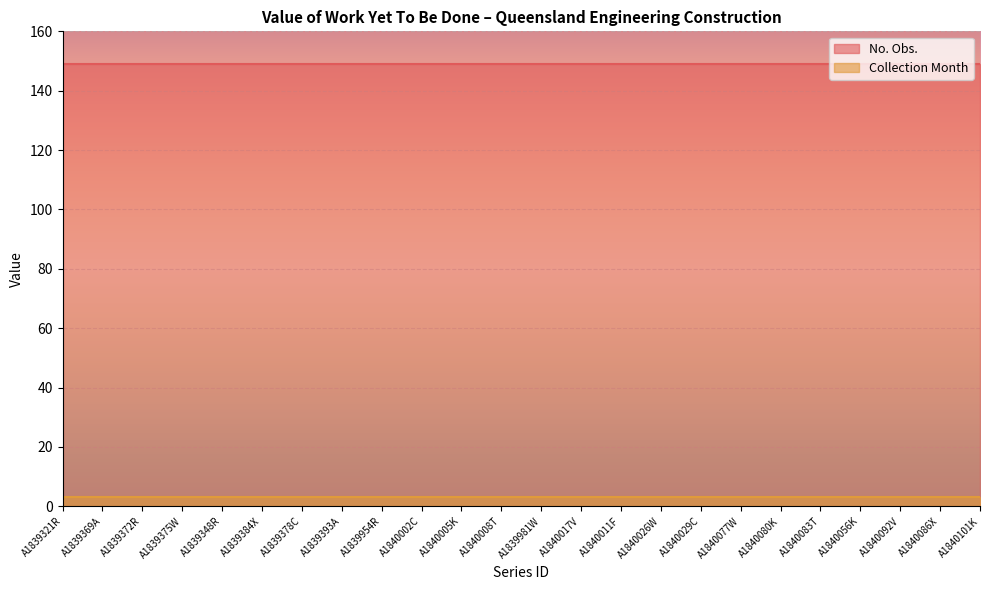

How many categories are shown in the chart?

24